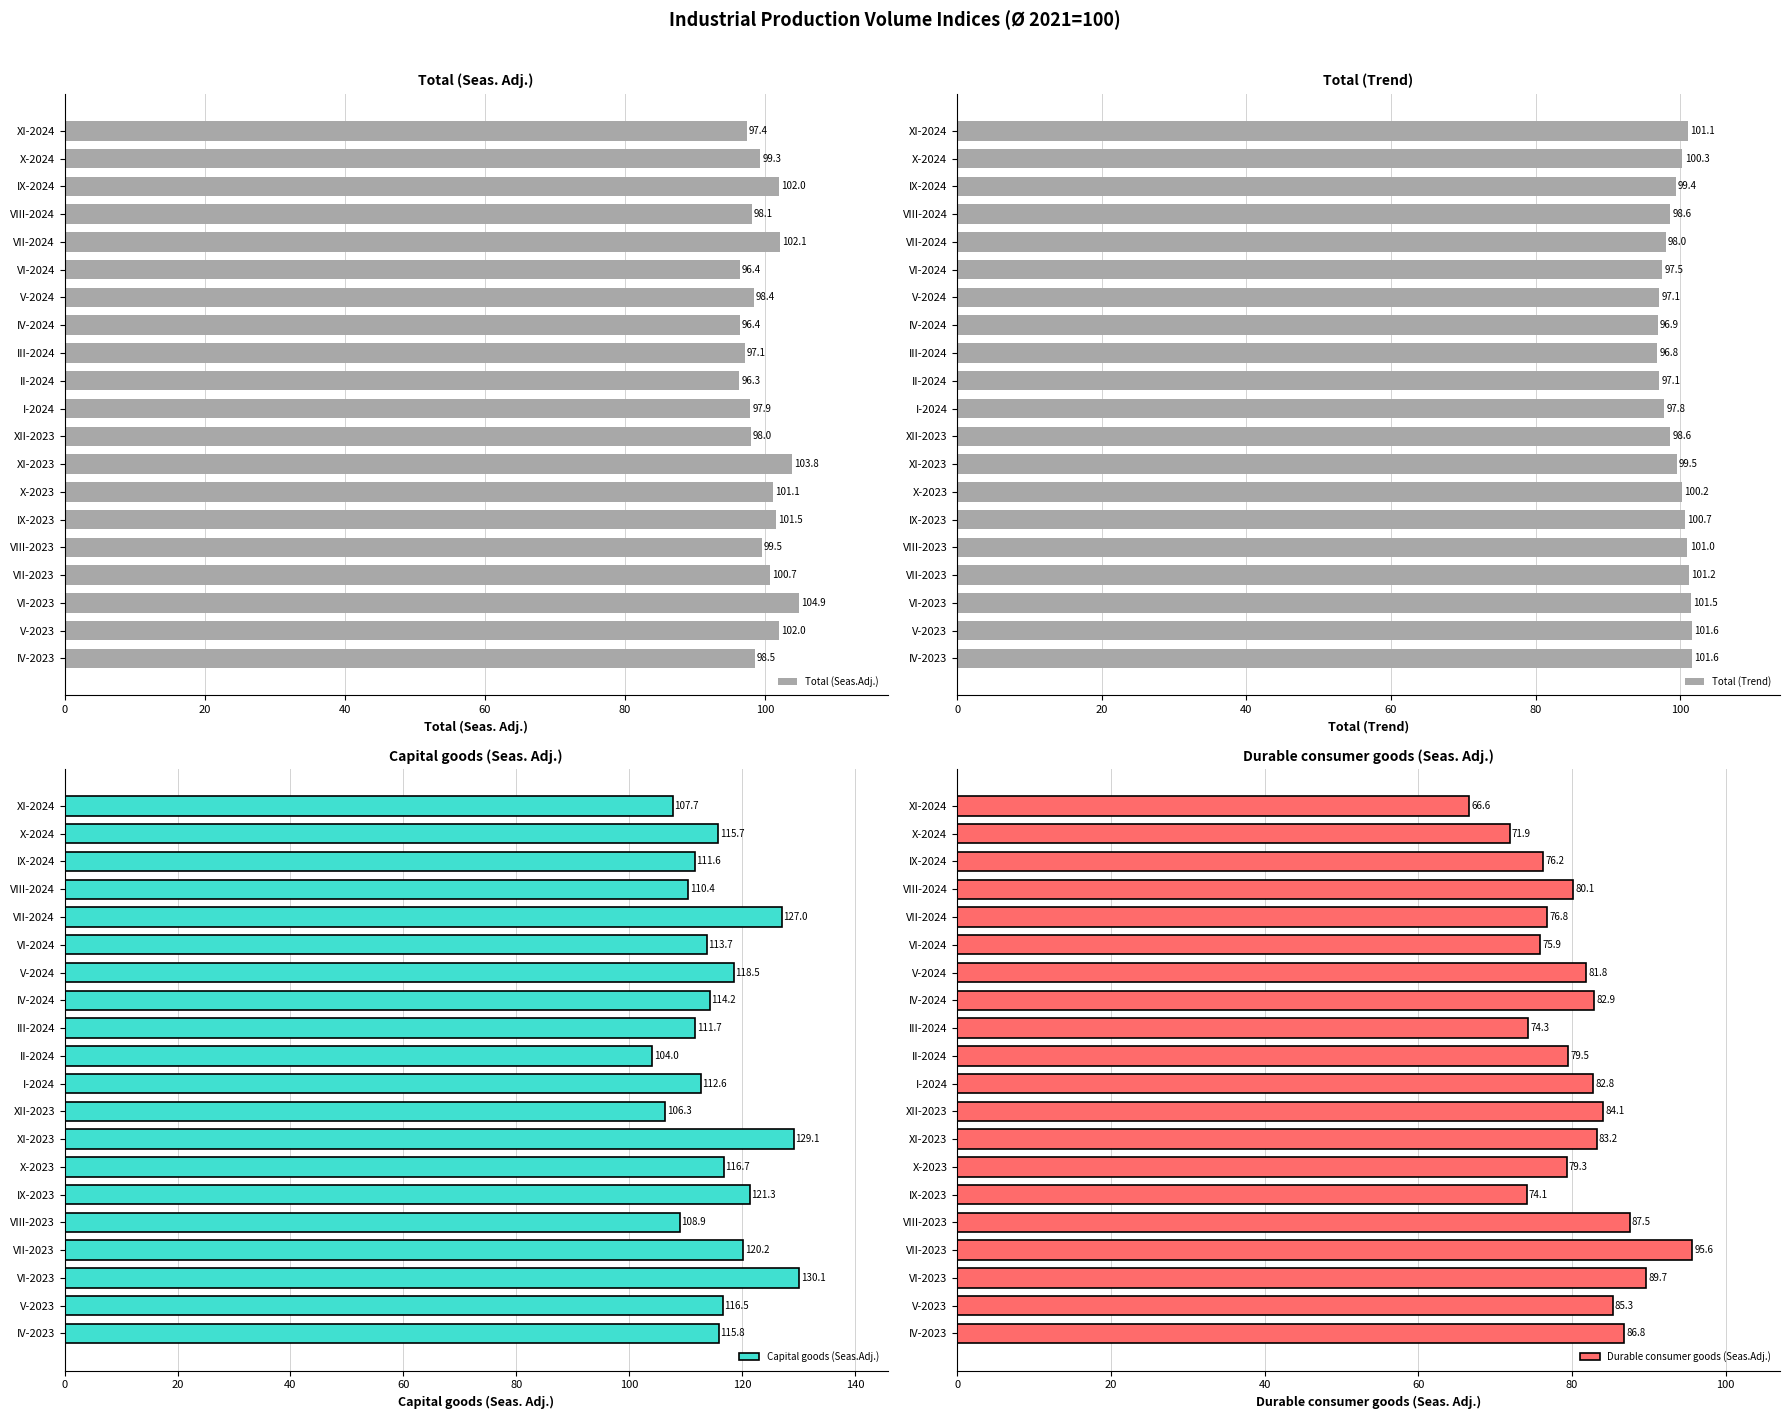

Reading left to right, list all the values displayed in this chart.

Total (Seas.Adj.): 98.5	102.0	104.9	100.7	99.5	101.5	101.1	103.8	98.0	97.9	96.3	97.1	96.4	98.4	96.4	102.1	98.1	102.0	99.3	97.4
Total (Trend): 101.6	101.6	101.5	101.2	101.0	100.7	100.2	99.5	98.6	97.8	97.1	96.8	96.9	97.1	97.5	98.0	98.6	99.4	100.3	101.1
Capital goods (Seas.Adj.): 115.8	116.5	130.1	120.2	108.9	121.3	116.7	129.1	106.3	112.6	104.0	111.7	114.2	118.5	113.7	127.0	110.4	111.6	115.7	107.7
Durable consumer goods (Seas.Adj.): 86.8	85.3	89.7	95.6	87.5	74.1	79.3	83.2	84.1	82.8	79.5	74.3	82.9	81.8	75.9	76.8	80.1	76.2	71.9	66.6